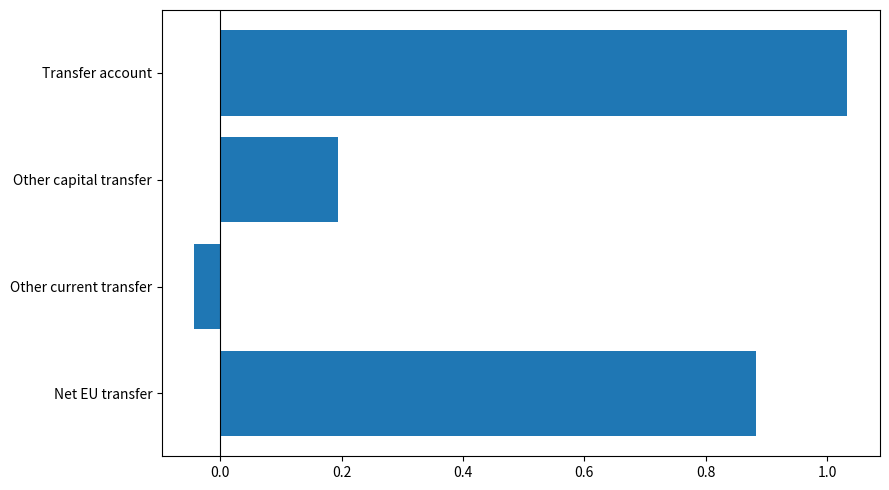

Which category has the highest value across all series?

Transfer account